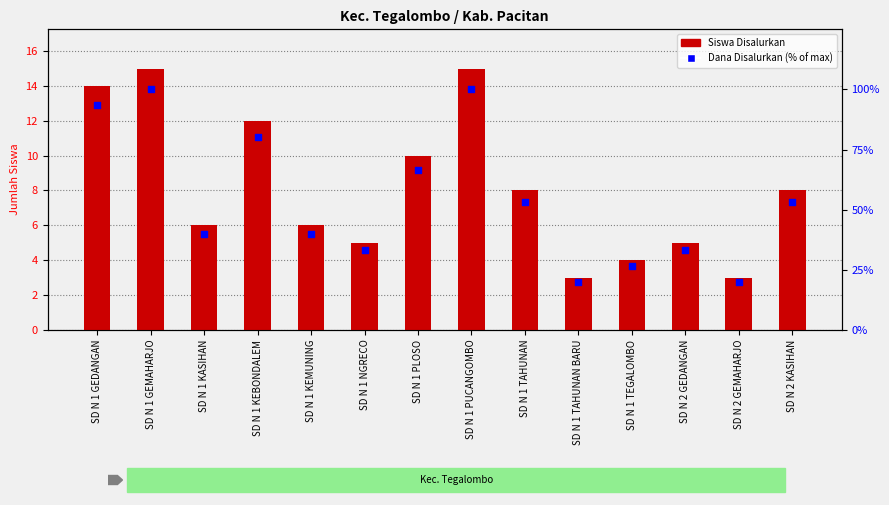

Which series reaches the maximum Y coordinate?

Dana Disalurkan (% of max)